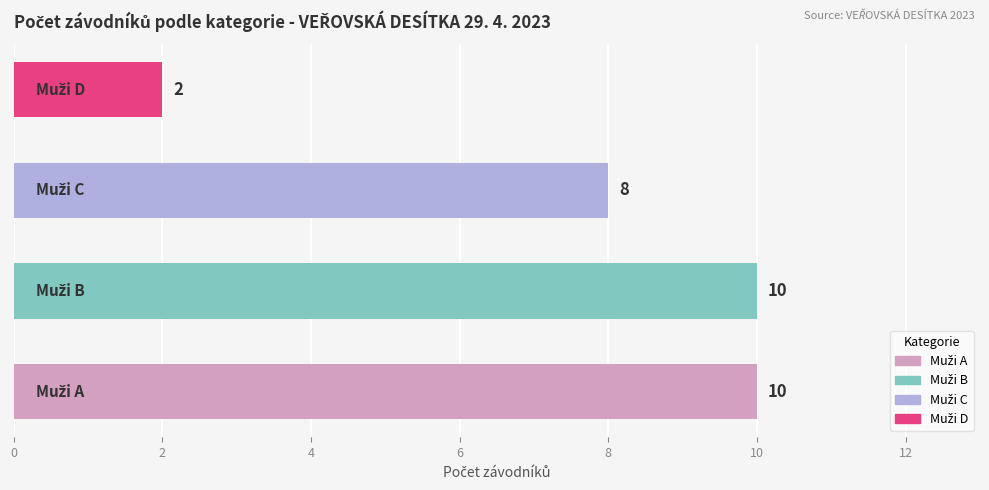

What is the greatest value displayed?

10